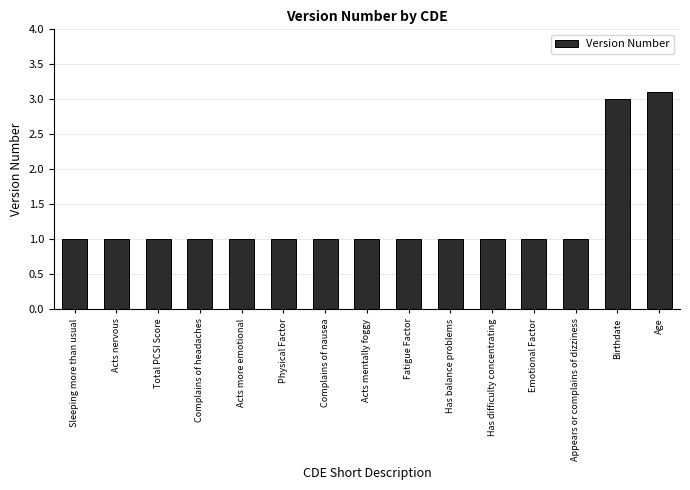

Which label corresponds to the largest value in the chart?

Age